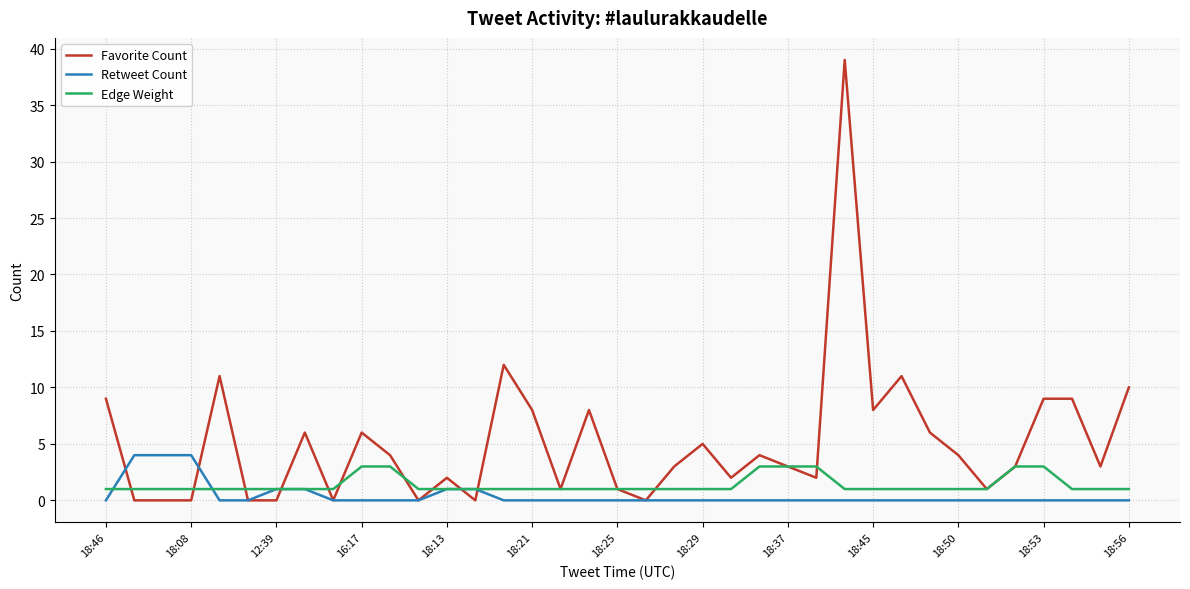

Which series has the largest total across all categories?

Favorite Count